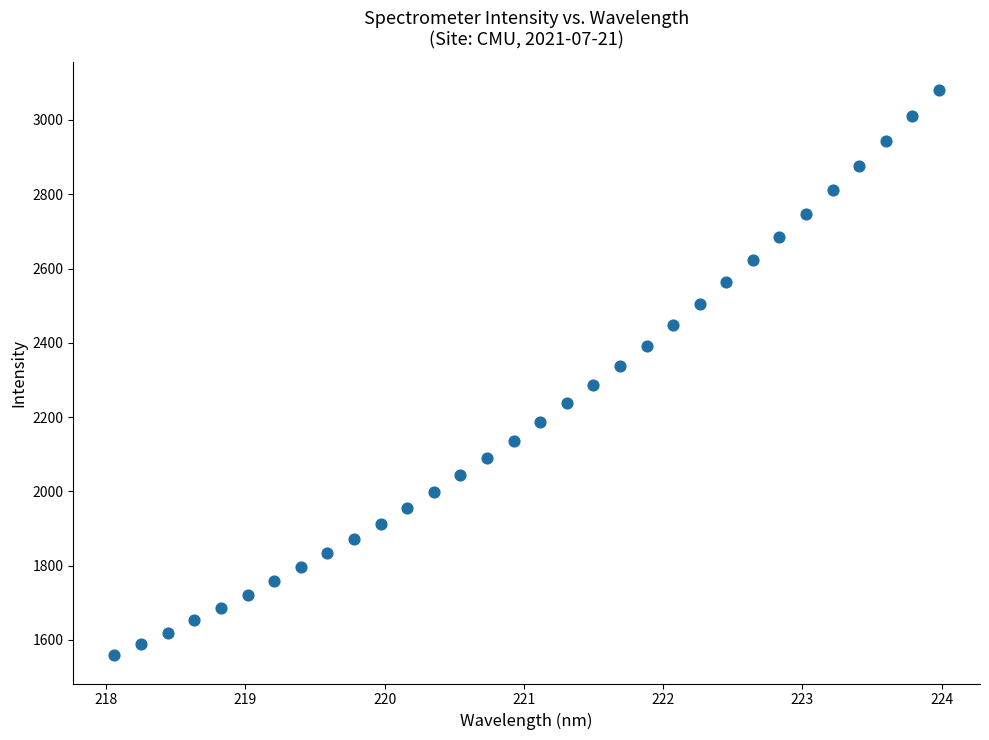

What is the range of X values (max minus min)?

5.9